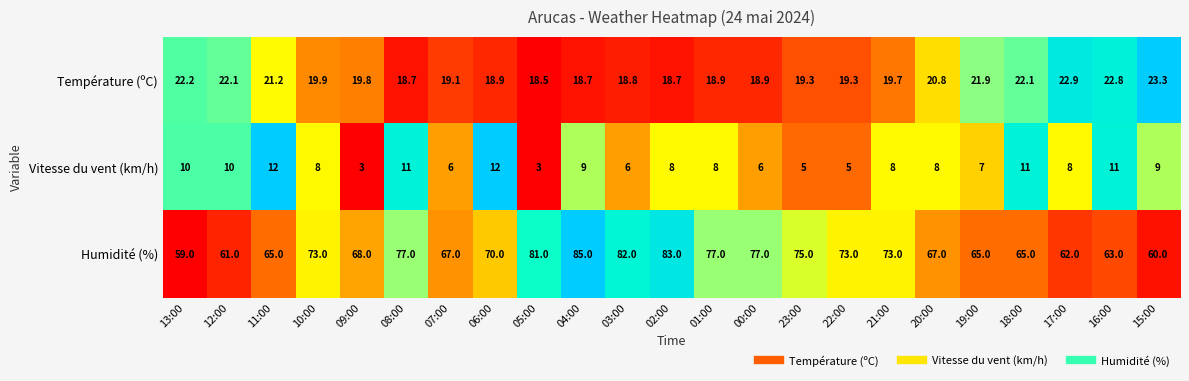

List the series in order of their overall mean, lowest first.

Vitesse du vent (km/h), Température (ºC), Humidité (%)